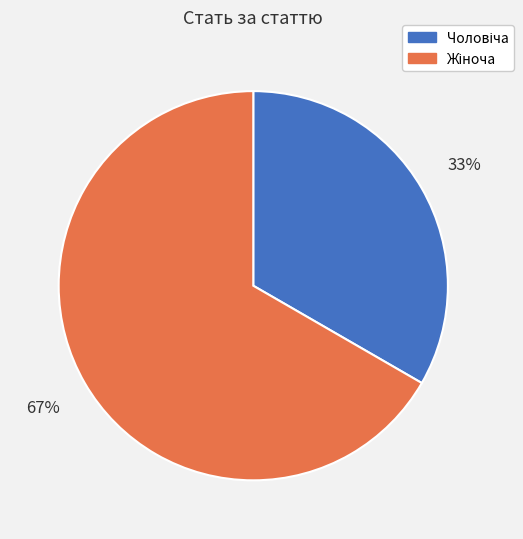

To the nearest percent, what is the average slice percentage?

50%